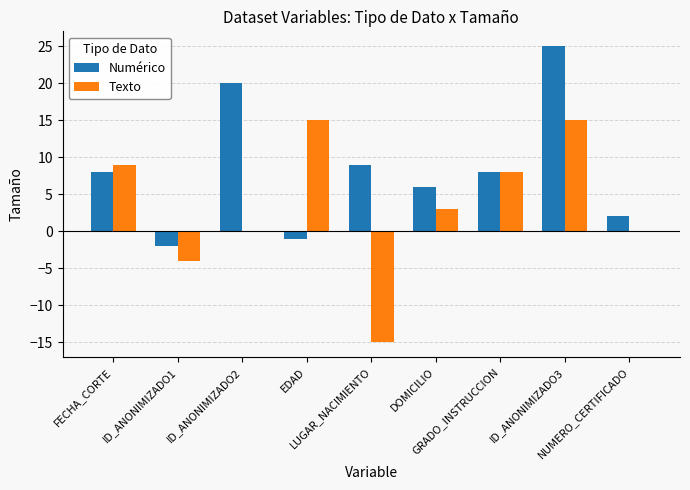

What is the sum of all Numérico values?

75